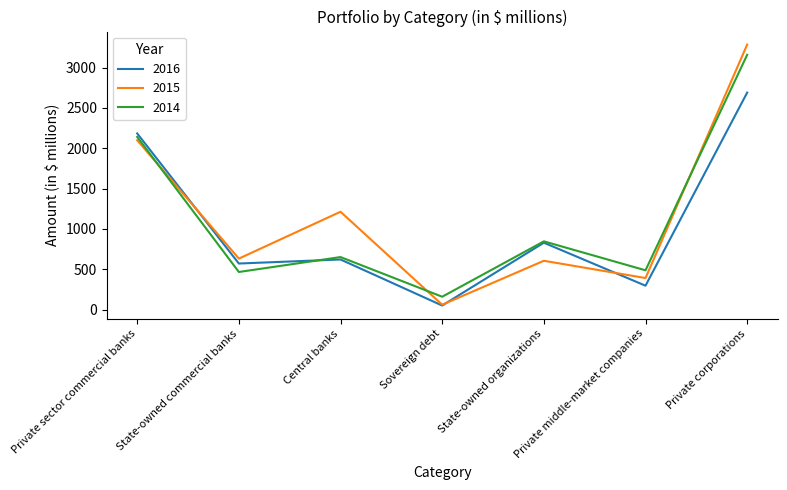

Which category has the lowest value in the 2015 series?

Sovereign debt